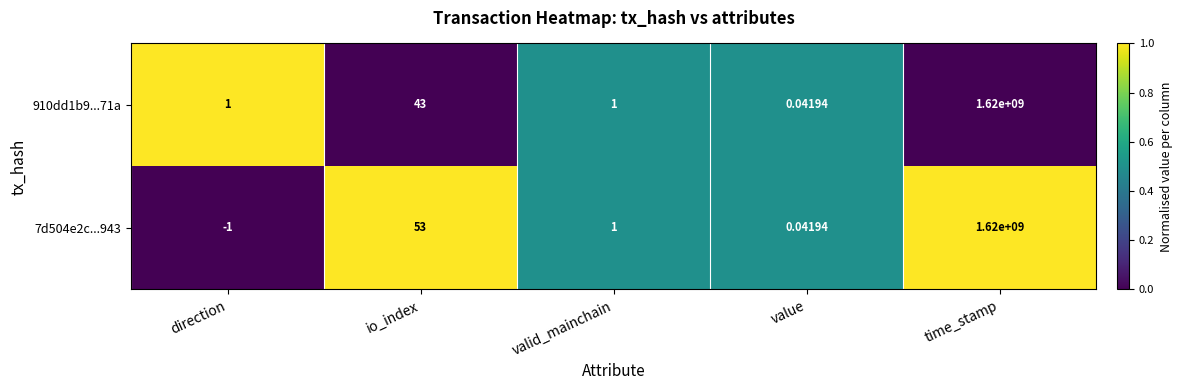

At which category does the chart reach its minimum across all series?

direction